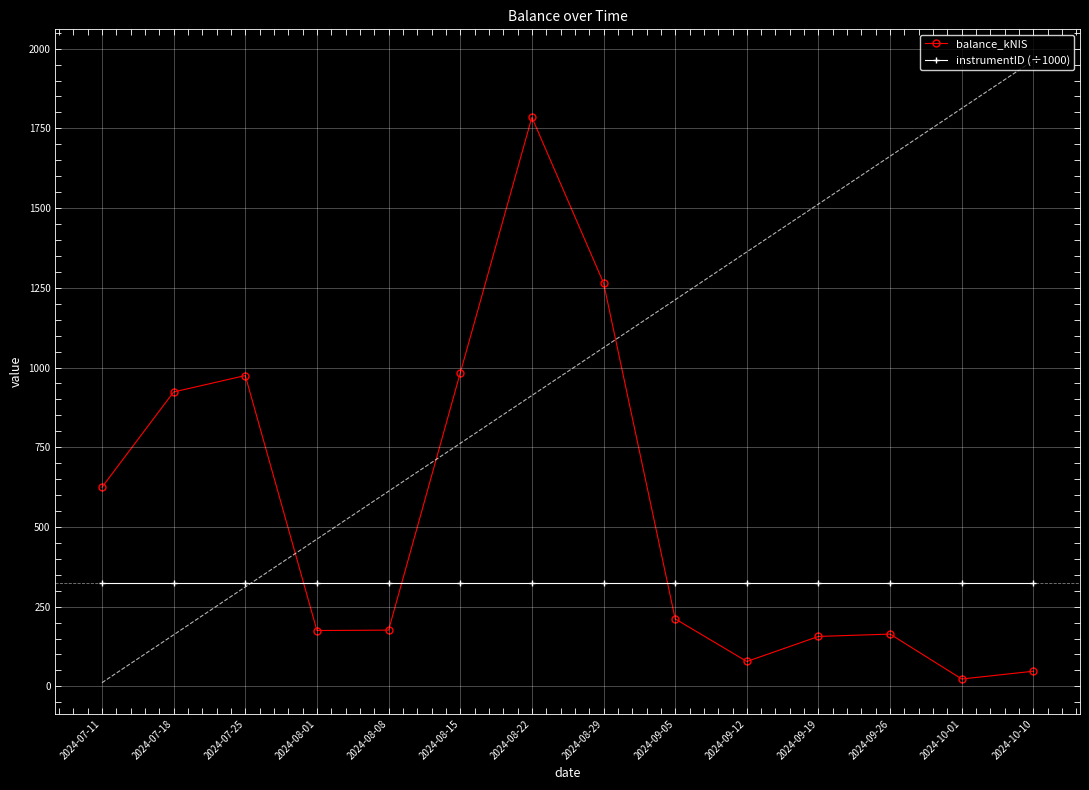

Is the value of balance_kNIS at 2024-09-19 greater than the value of instrumentID (÷1000) at 2024-09-19?

No